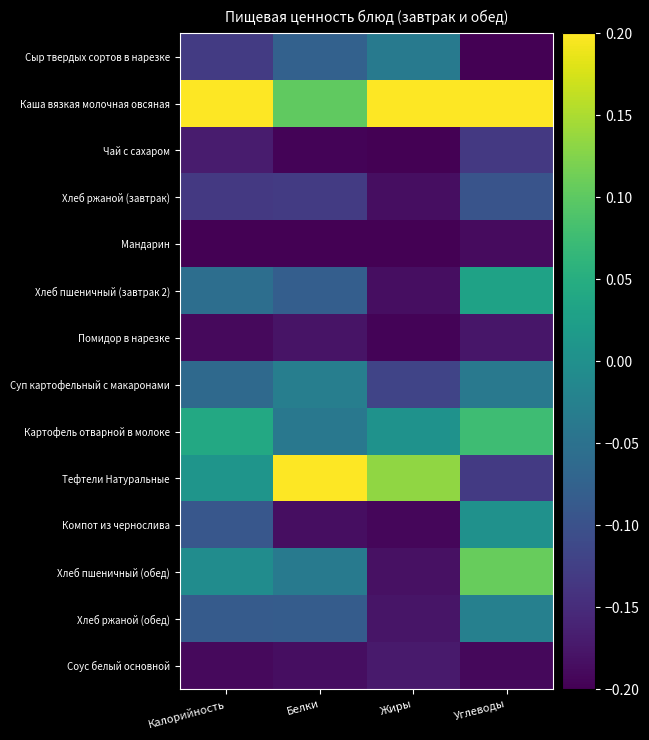

What is the total value across all series at Жиры?

-1.5